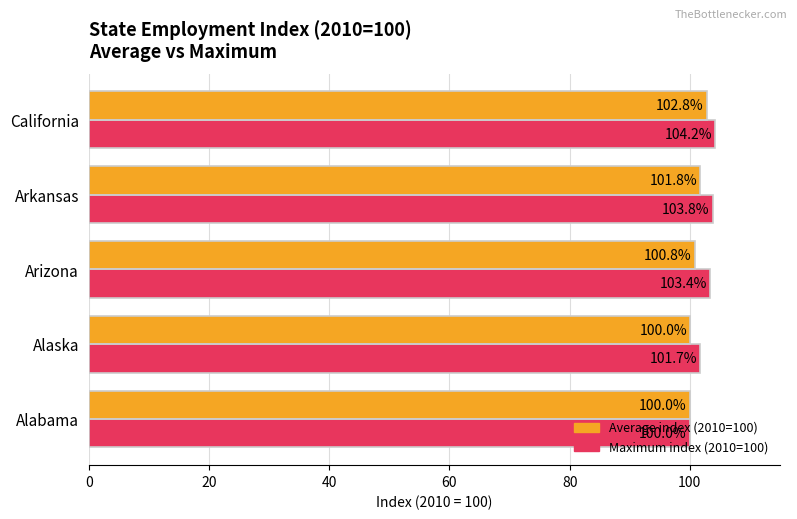

True or false: Maximum index (2010=100) has a value of 104.2 at California.

True